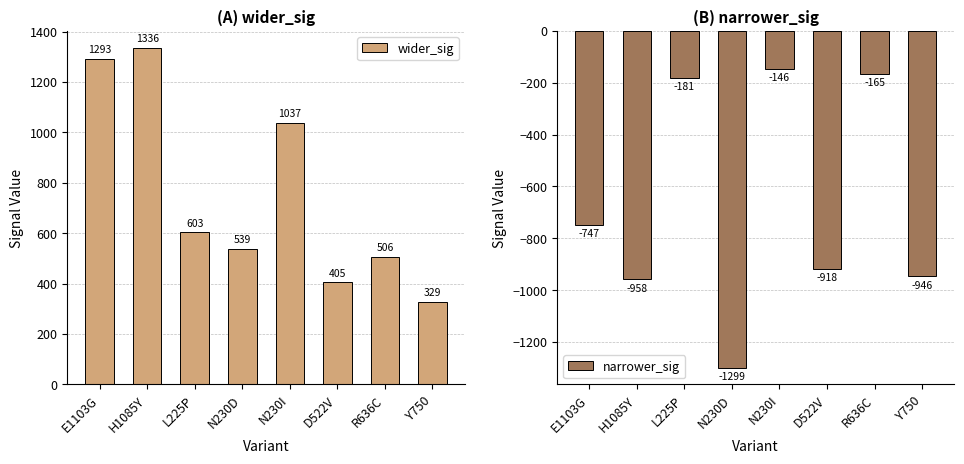

What are all the series names shown in the legend?

wider_sig, narrower_sig